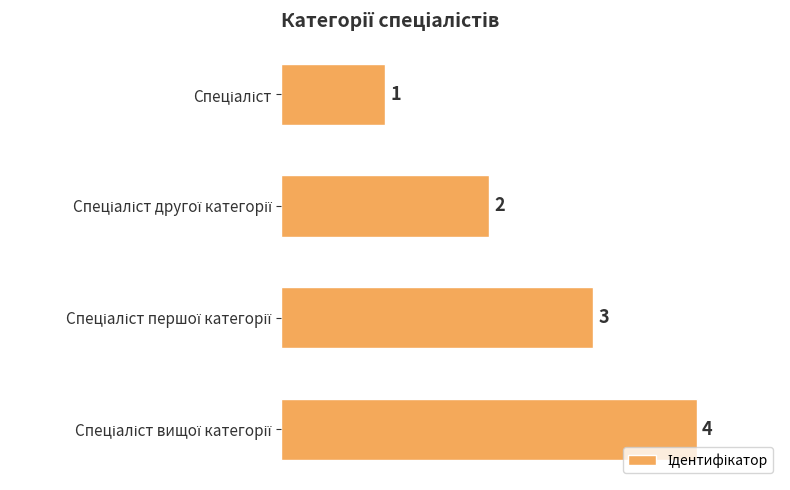

What is the minimum value shown in the chart?

1